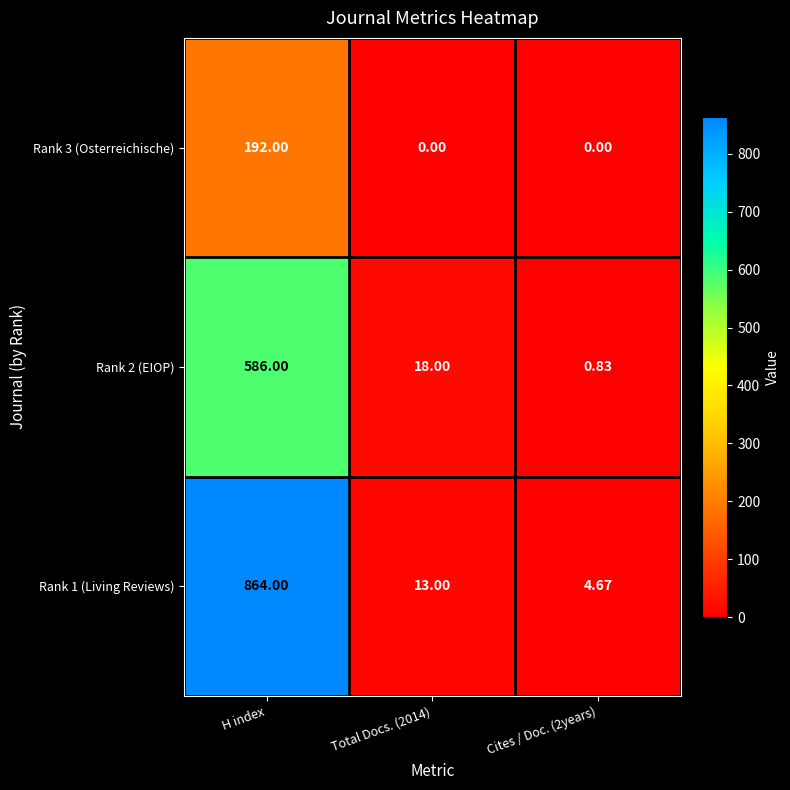

Is the value of Rank 1 (Living Reviews) at Cites / Doc. (2years) greater than the value of Rank 3 (Osterreichische) at Total Docs. (2014)?

Yes